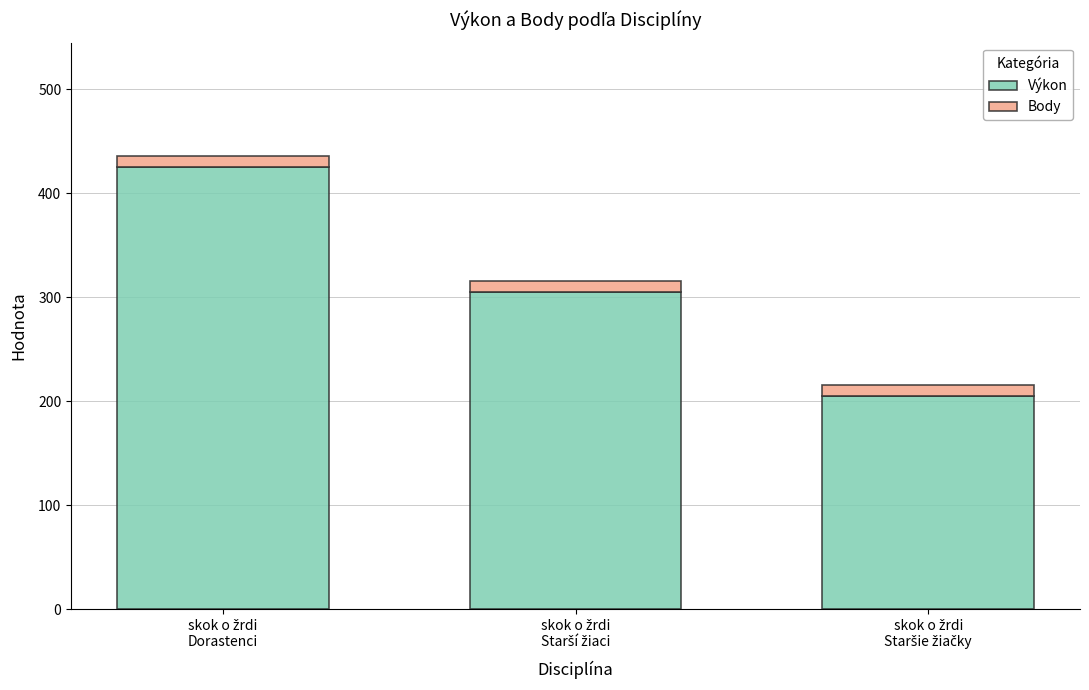

What is the lowest value of the Výkon series?

205